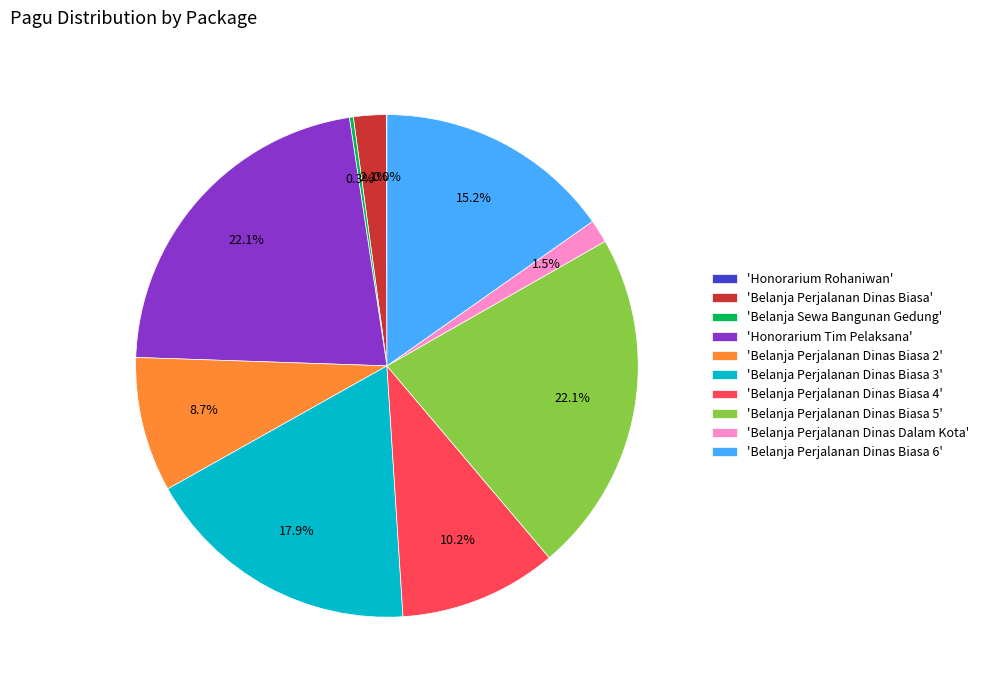

Approximately how many times larger is the value at 'Belanja Perjalanan Dinas Biasa 2' compared to 'Belanja Perjalanan Dinas Dalam Kota'?

5.8